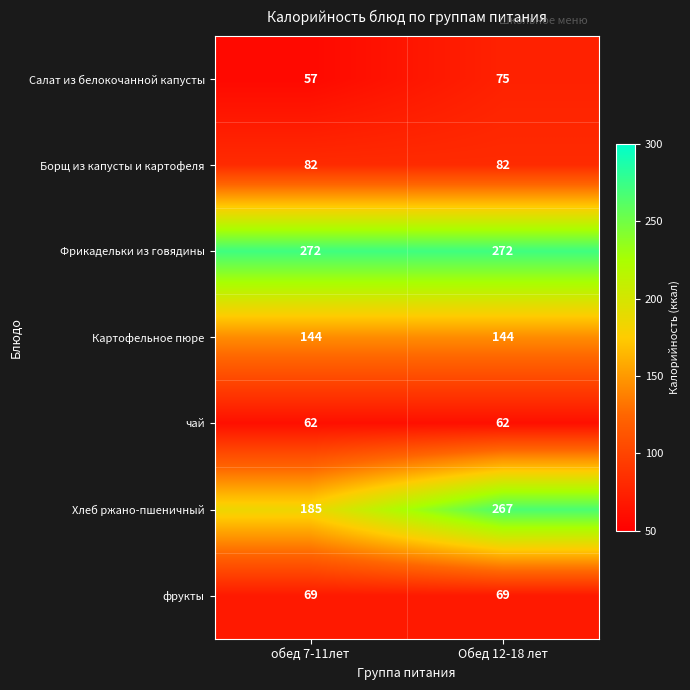

Which series has the largest total across all categories?

Фрикадельки из говядины